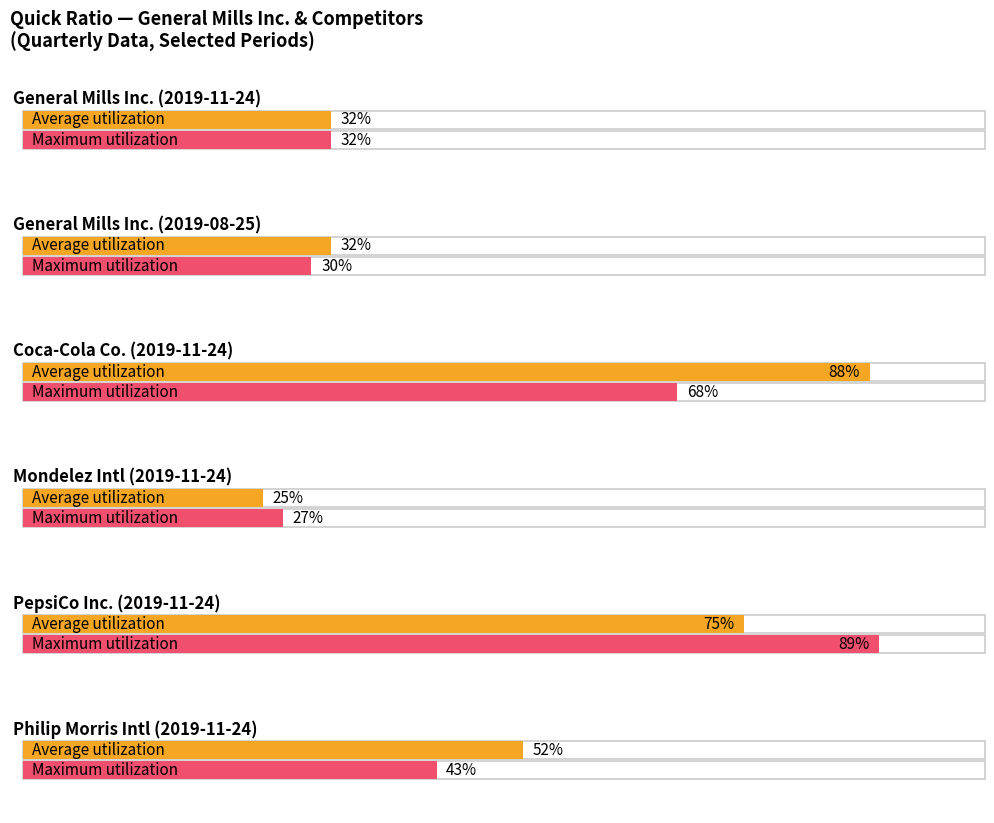

The value of PepsiCo Inc. at 2018-11-25 is 0.0. True or false?

True